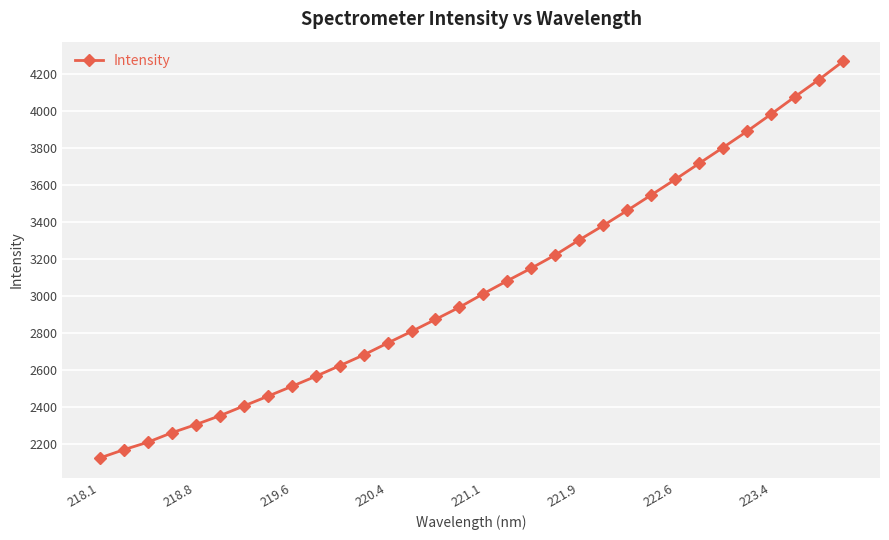

What is the value of the 13th point from the left?

2746.8